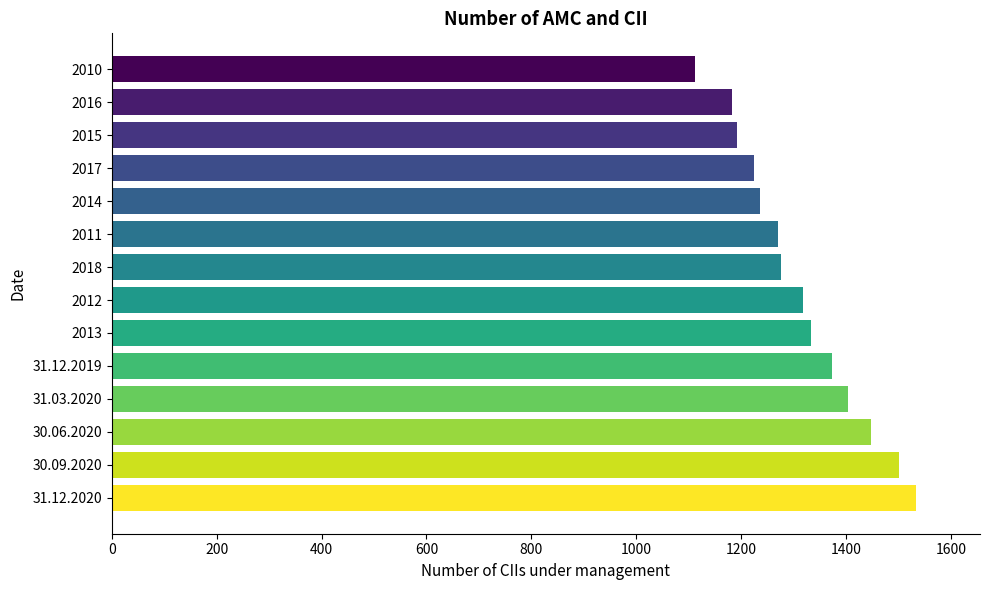

Is it true that the value at 30.06.2020 is 762?

False